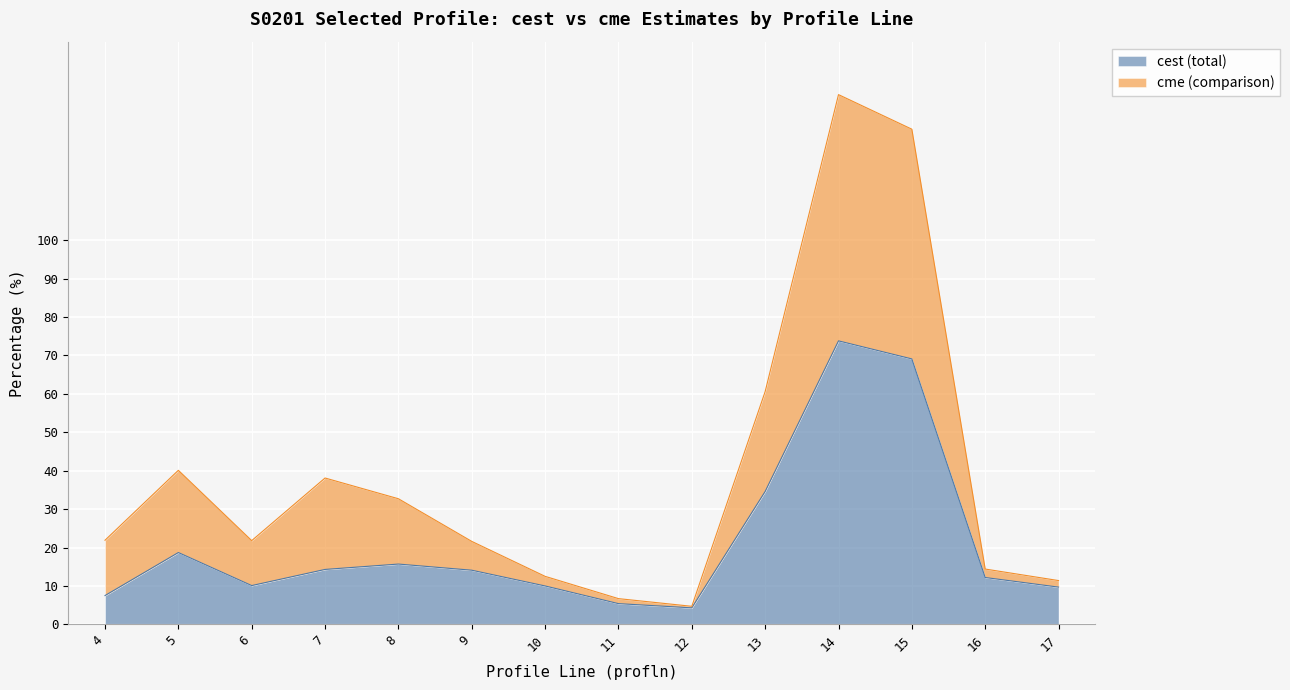

At which category does cest (total) reach its first local peak?

5